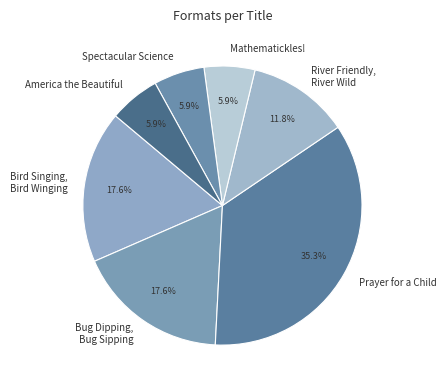

Is it true that Mathematickles! is 17% of the pie?

False